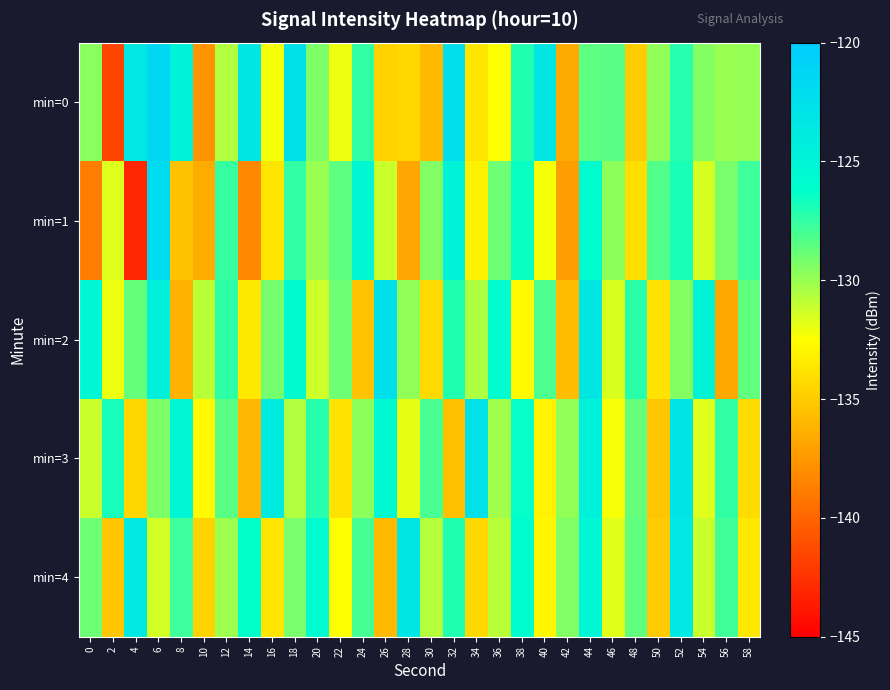

At which category does the chart reach its minimum across all series?

4